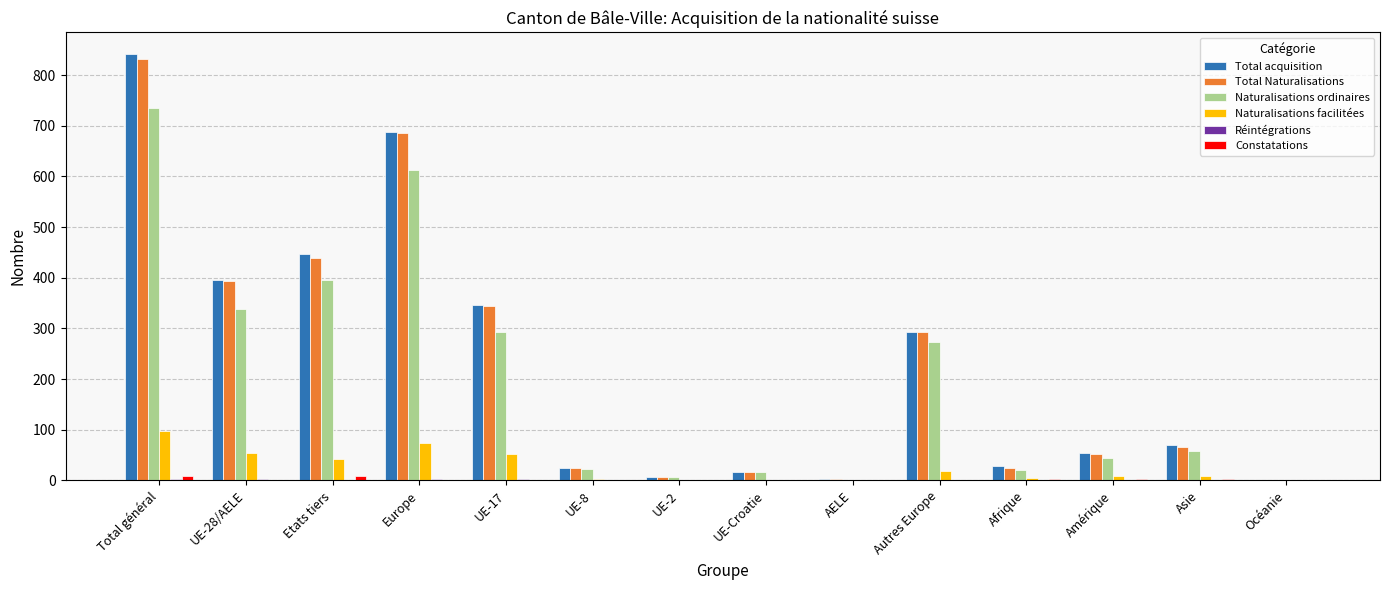

At which category is the sum across all series the highest?

Total général